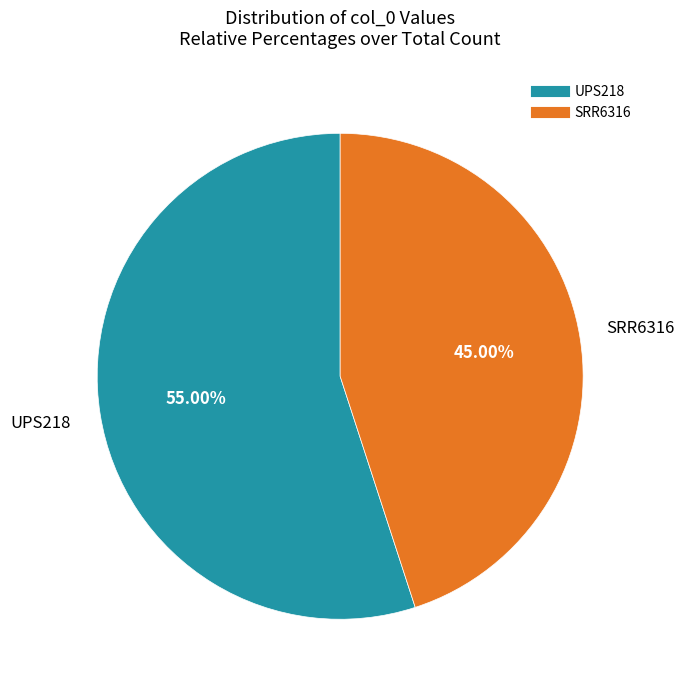

What percentage do SRR6316 and UPS218 together represent?

100.0%